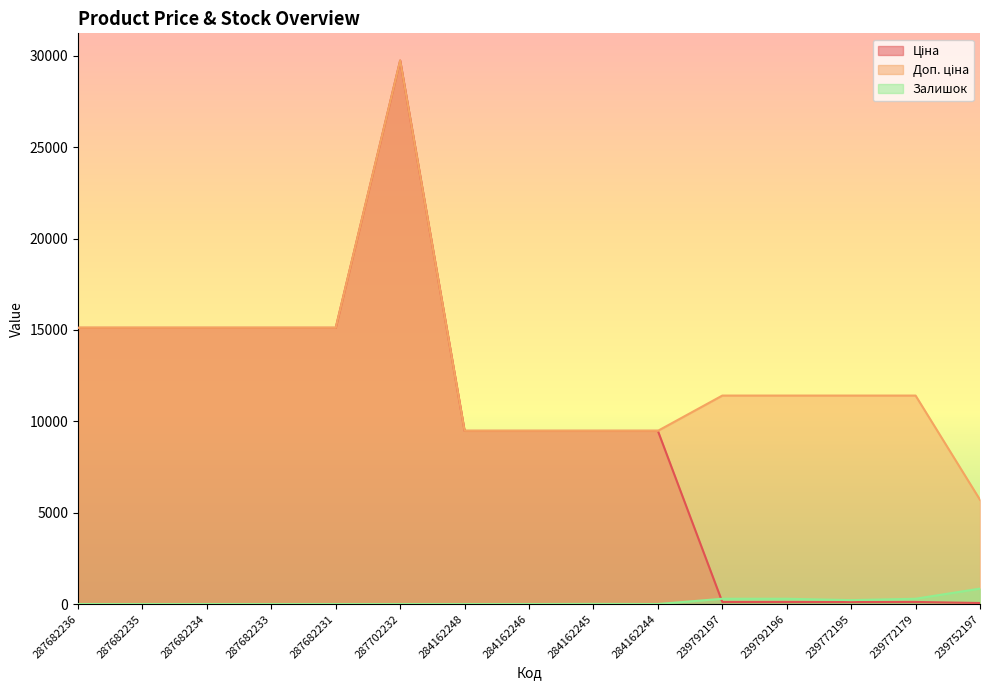

The value of Залишок at 287682234 is 0.0. True or false?

True